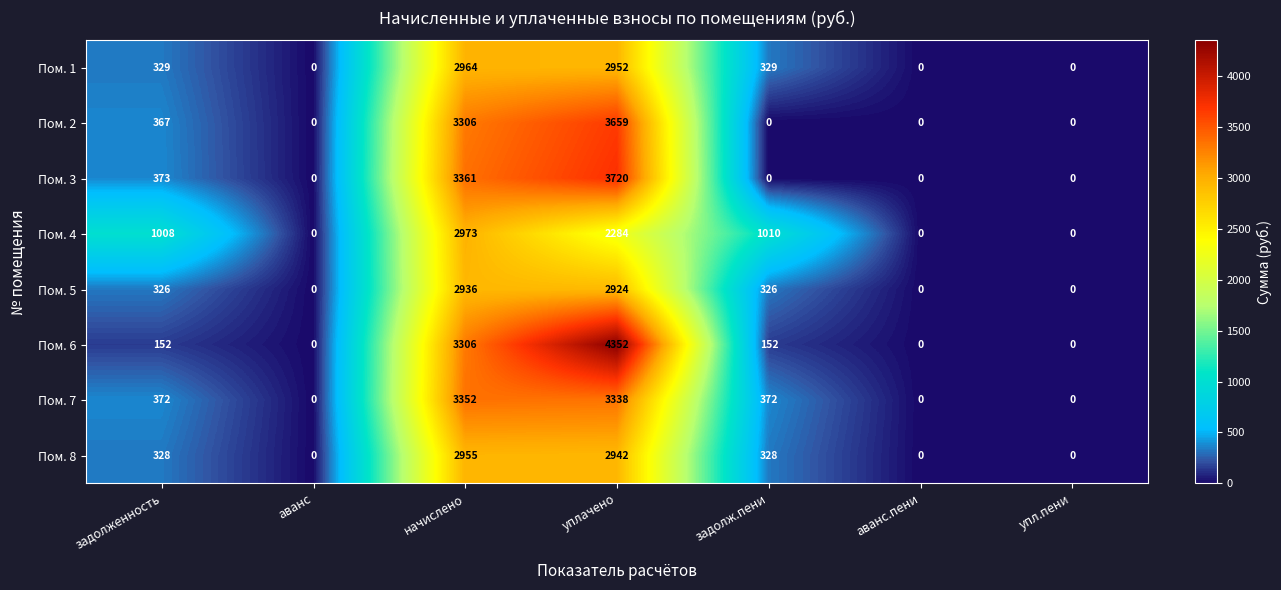

Which category has the highest value in the Пом. 3 series?

уплачено